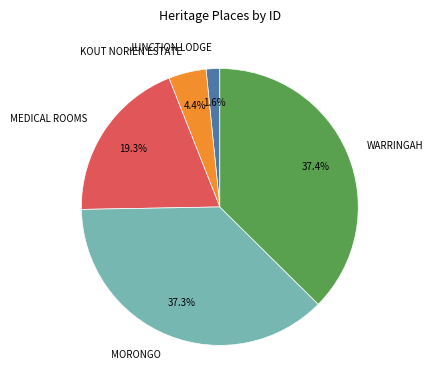

Which category has the smallest portion of the pie?

JUNCTION LODGE